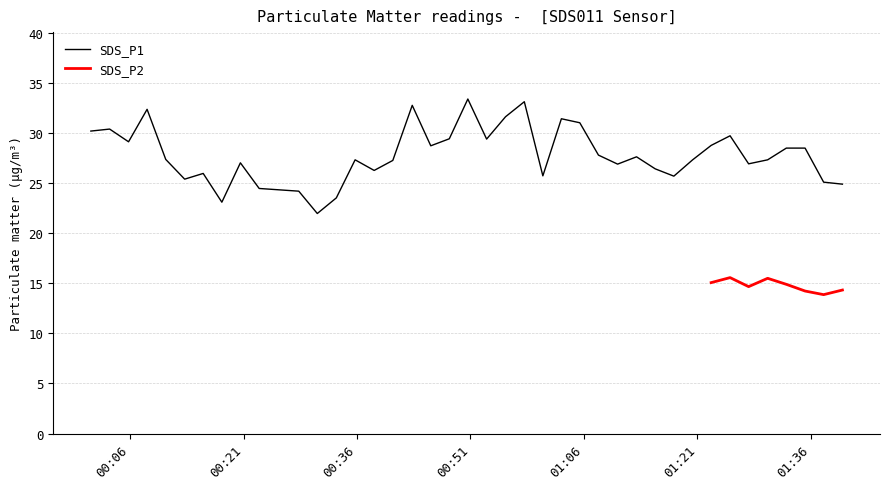

Reading left to right, extract all data points from this chart.

30.2	30.4	29.1	32.4	27.4	25.4	26.0	23.1	27.0	24.5	24.2	22.0	23.5	27.3	26.3	27.3	32.8	28.7	29.4	33.4	29.4	31.6	33.1	25.7	31.4	31.0	27.8	26.9	27.6	26.4	25.7	27.3	28.8	29.7	26.9	27.3	28.5	28.5	25.1	24.9